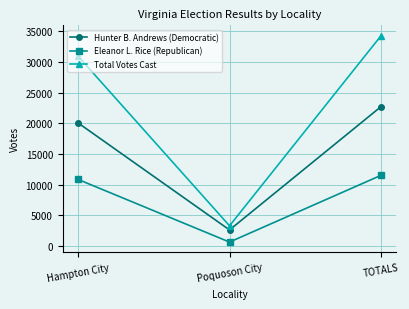

Reading left to right, what are all the values shown in this chart?

Hunter B. Andrews (Democratic): Hampton City=20091	Poquoson City=2646	TOTALS=22737
Eleanor L. Rice (Republican): Hampton City=10877	Poquoson City=669	TOTALS=11546
Total Votes Cast: Hampton City=30970	Poquoson City=3315	TOTALS=34285